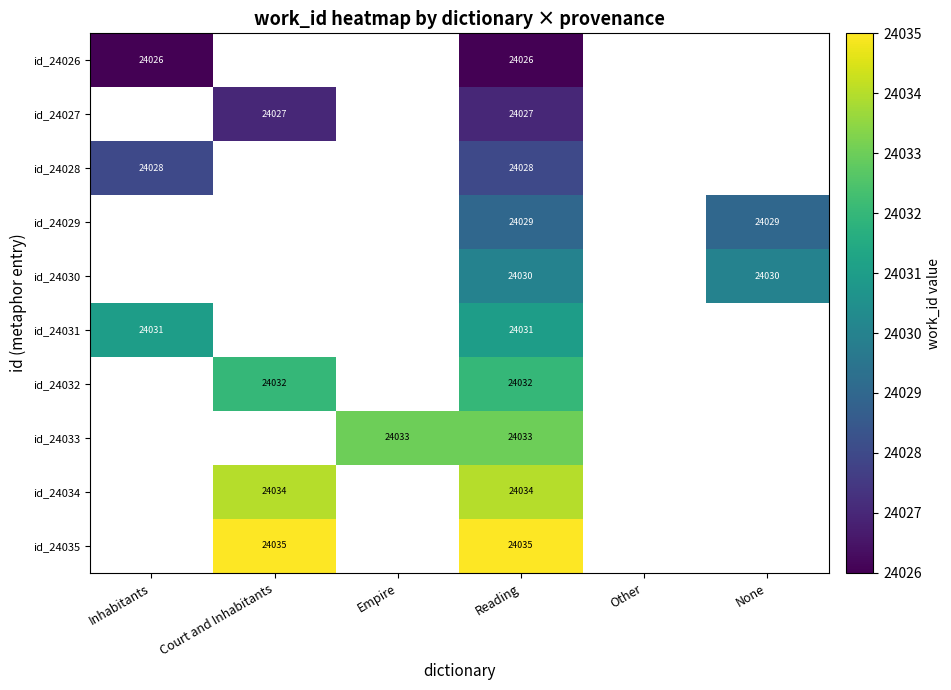

The id_24033 series shows 41817 at Reading. True or false?

False